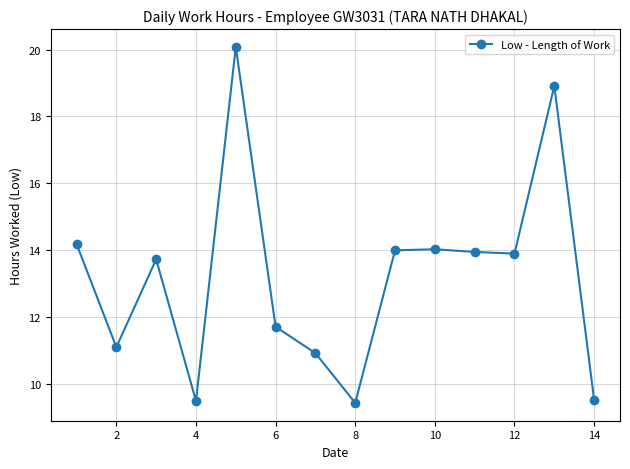

Reading left to right, what are all the values shown in this chart?

14.2	11.1	13.7	9.5	20.1	11.7	10.9	9.4	14.0	14.0	13.9	13.9	18.9	9.5